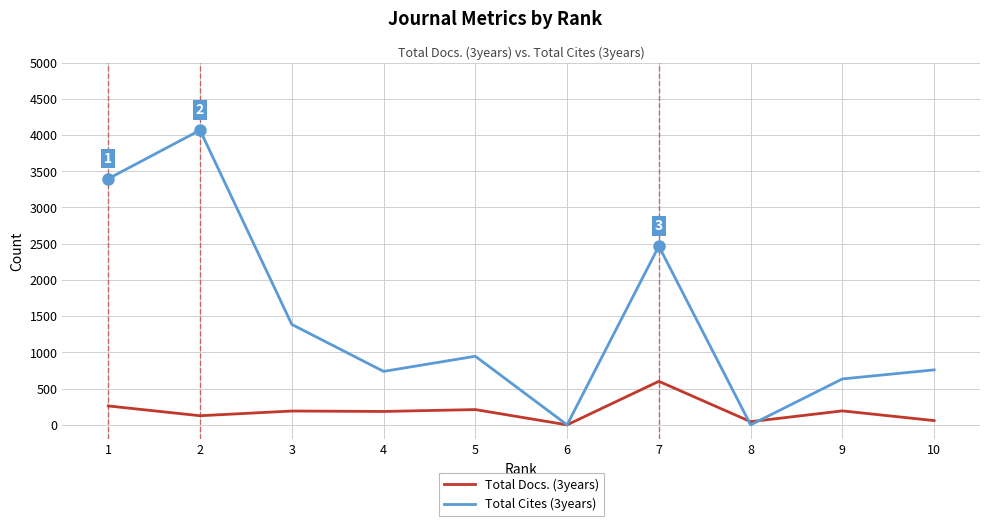

Rank the series at 4 from lowest to highest value.

Total Docs. (3years), Total Cites (3years)